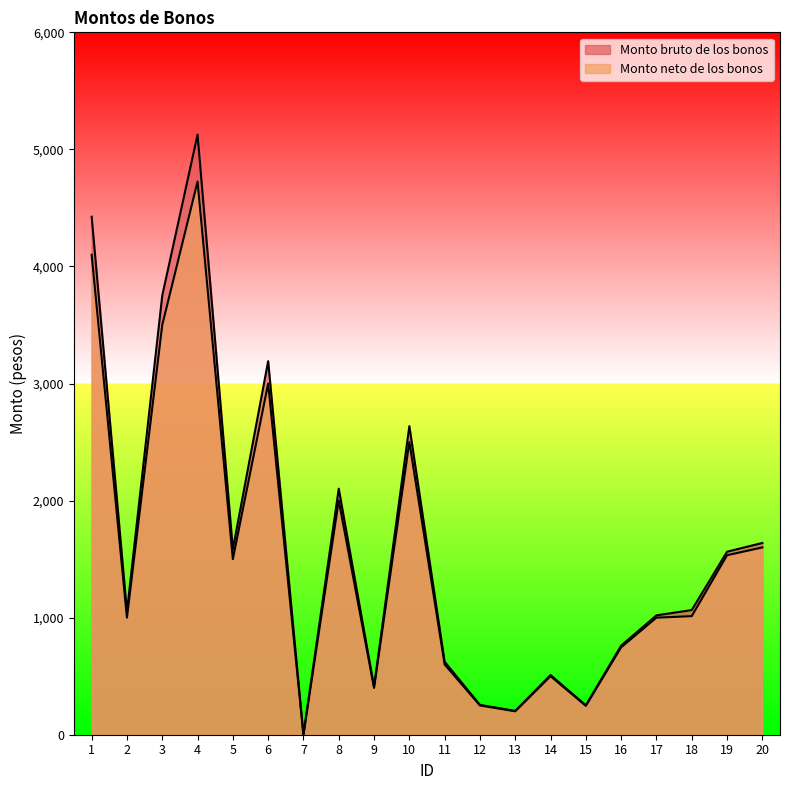

How many values in Monto neto de los bonos are above zero?

19